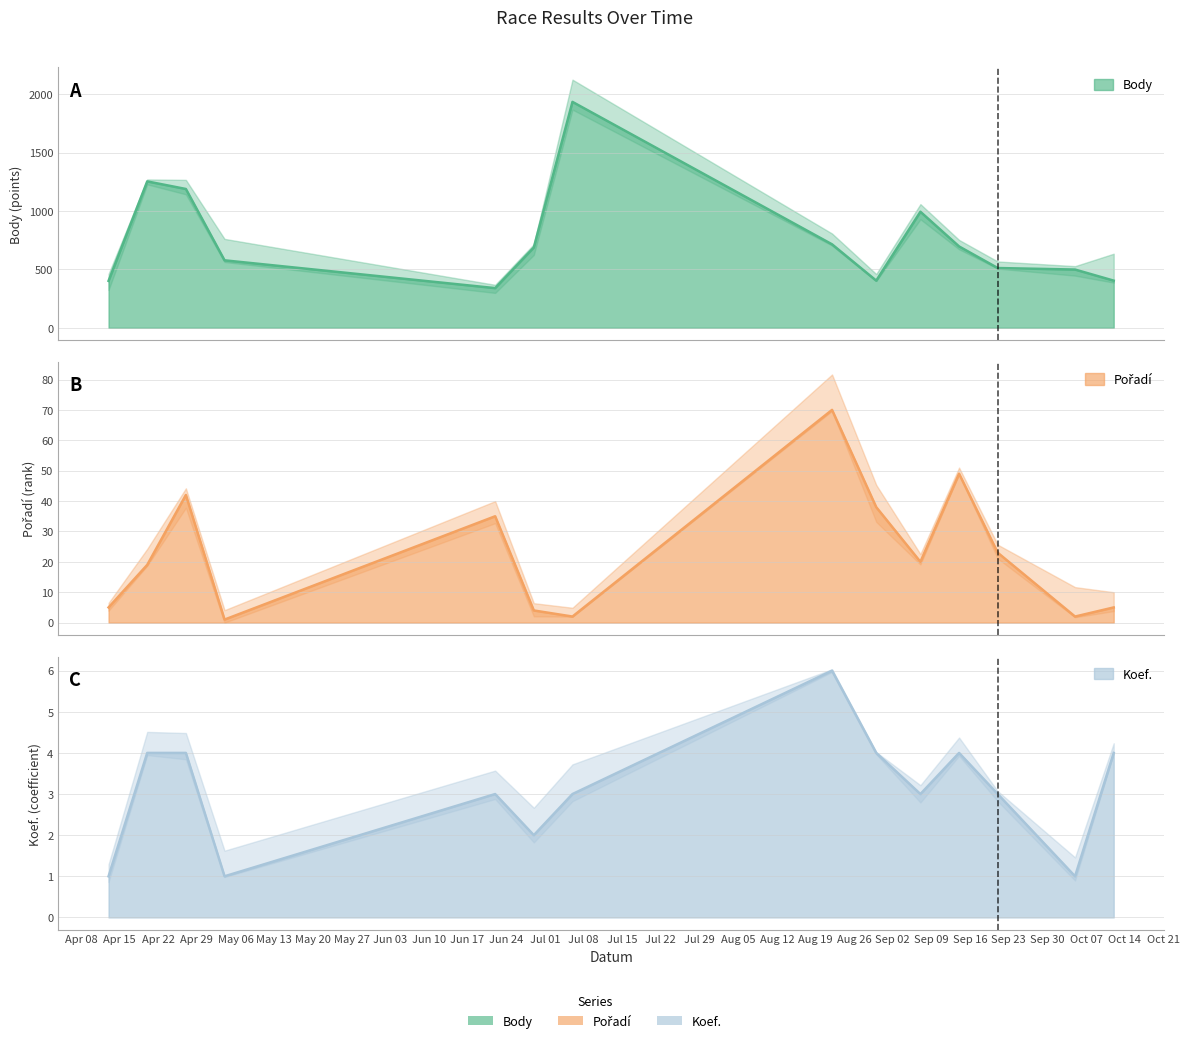

What is the sum of all Koef. values?

43